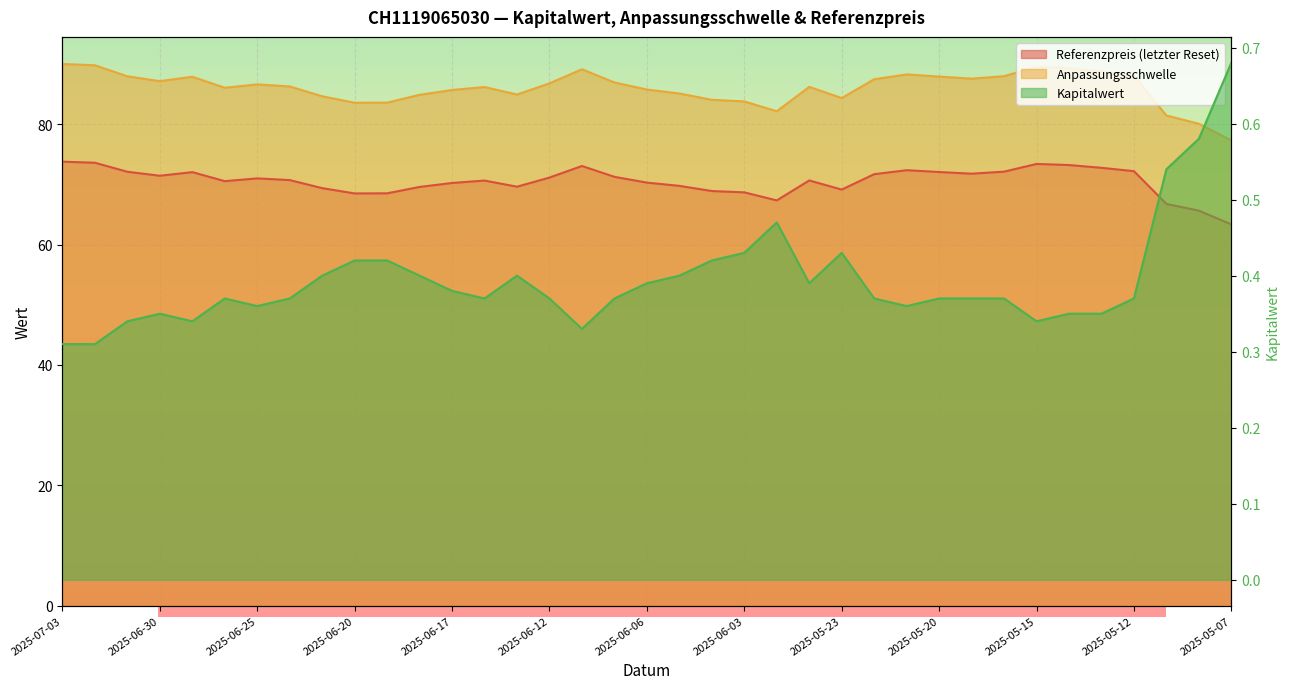

What is the difference between the maximum and minimum values in the Kapitalwert series?

0.4